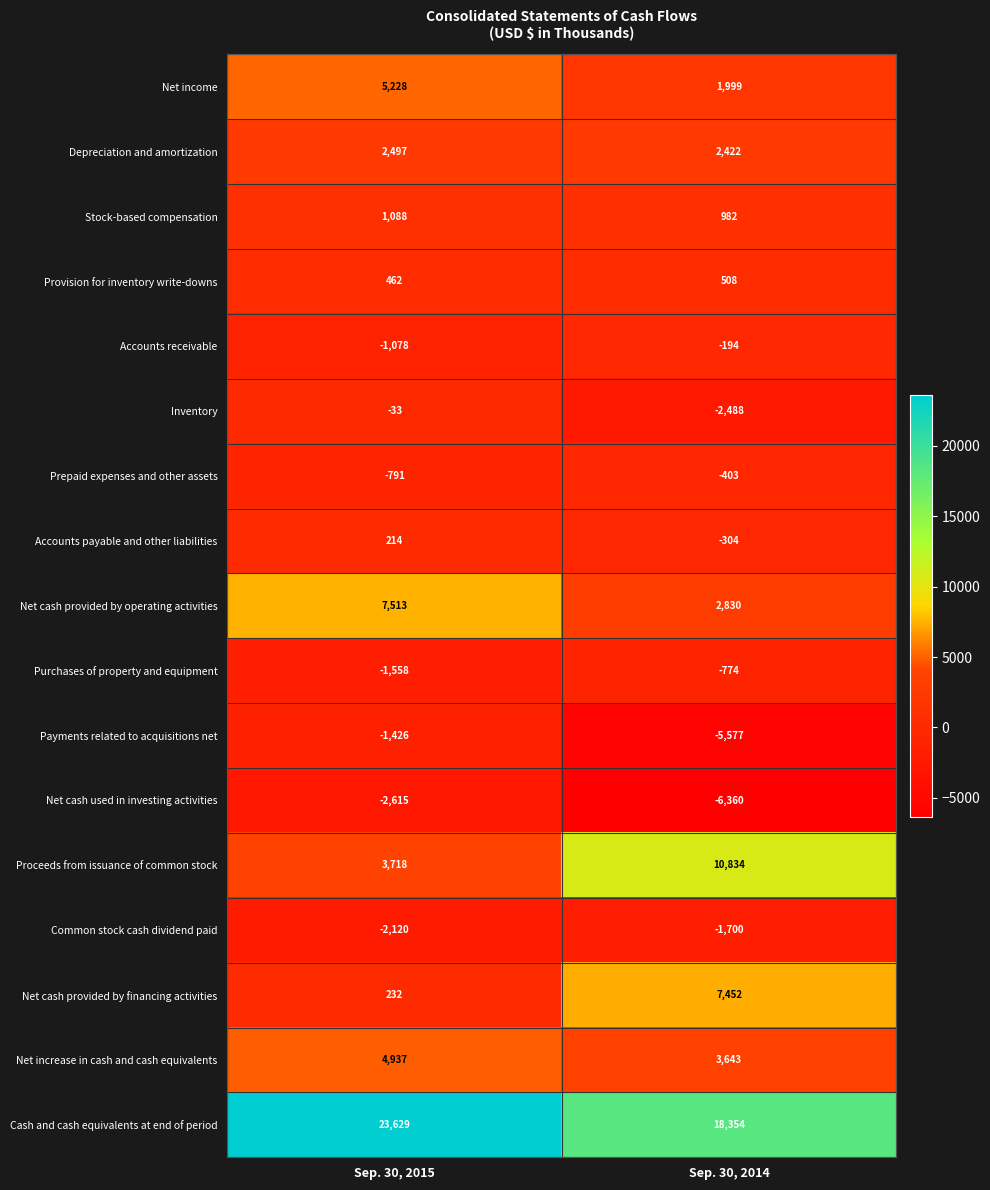

What value does the Inventory series have at Sep. 30, 2015, to the nearest 10?

-30